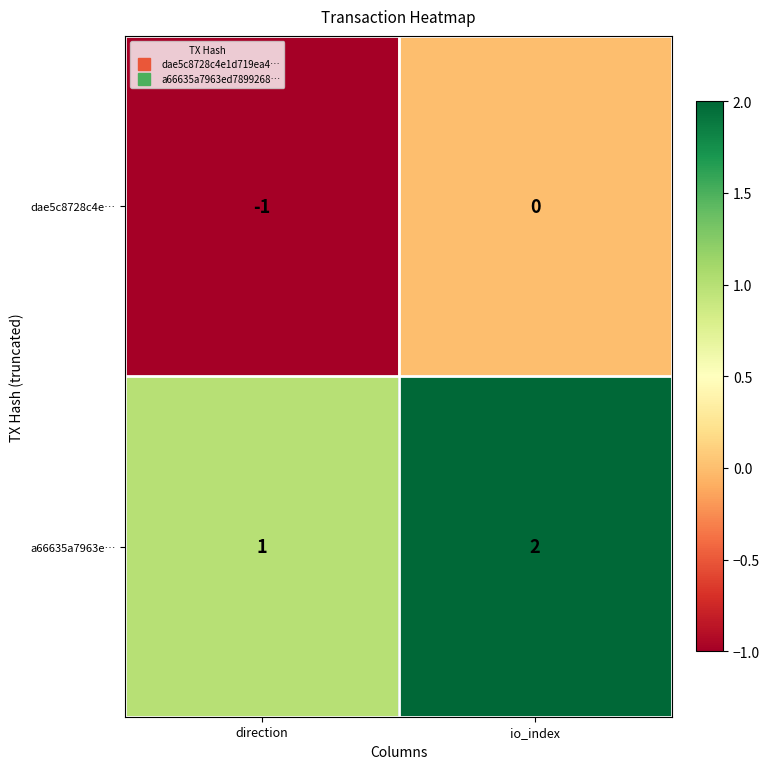

What is the sum of all a66635a7963e… values?

3